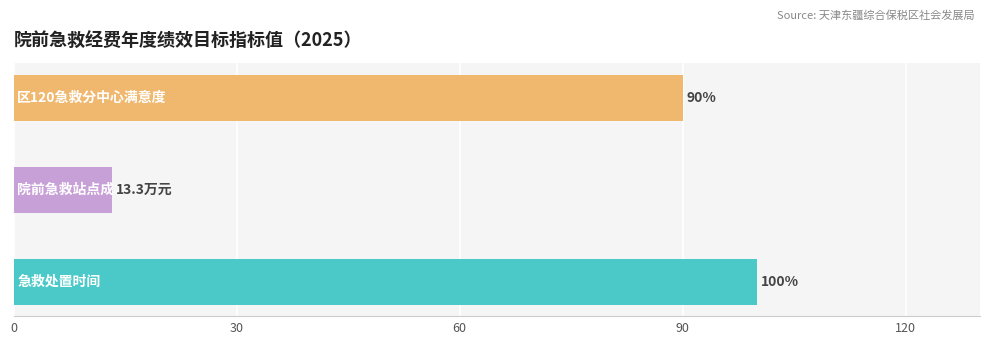

True or false: the data shows 148.4 at 急救处置时间.

False